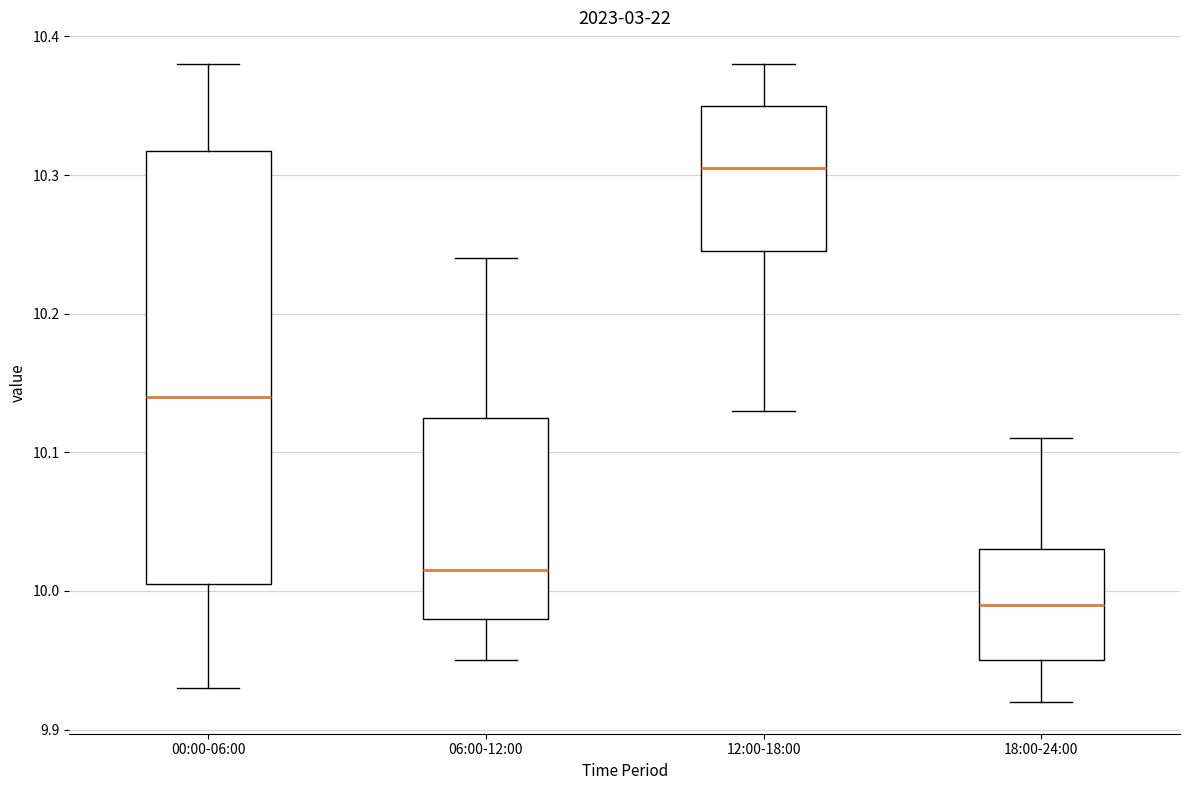

Reading left to right, read every box against the y-axis: the position of its median line, the range the box covers, and the ends of its whiskers. The values are not printed on the chart, so give them approximately, as read against the axis.

00:00-06:00: median 10.14, box 10.01 to 10.32, whiskers 9.93 to 10.38
06:00-12:00: median 10.02, box 9.98 to 10.13, whiskers 9.95 to 10.24
12:00-18:00: median 10.31, box 10.25 to 10.35, whiskers 10.13 to 10.38
18:00-24:00: median 9.99, box 9.95 to 10.03, whiskers 9.92 to 10.11